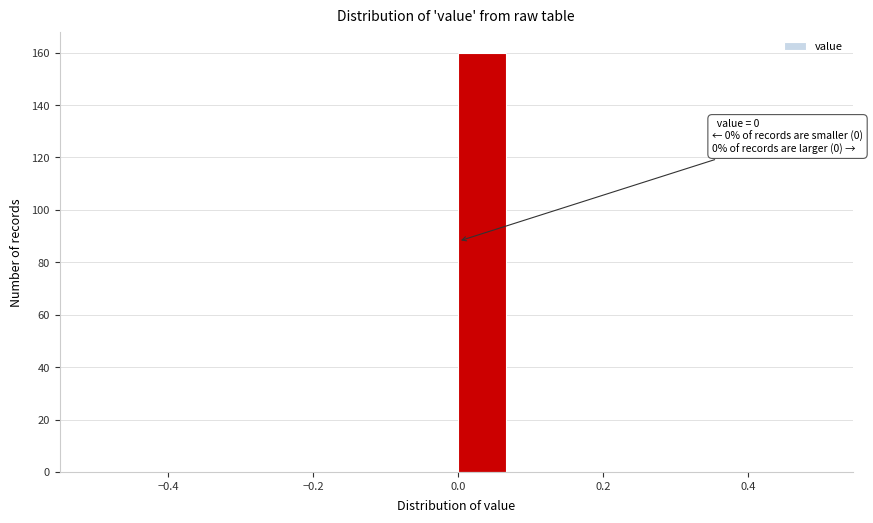

Read against the x-axis, roughly where is the centre of the tallest bar?

0.04